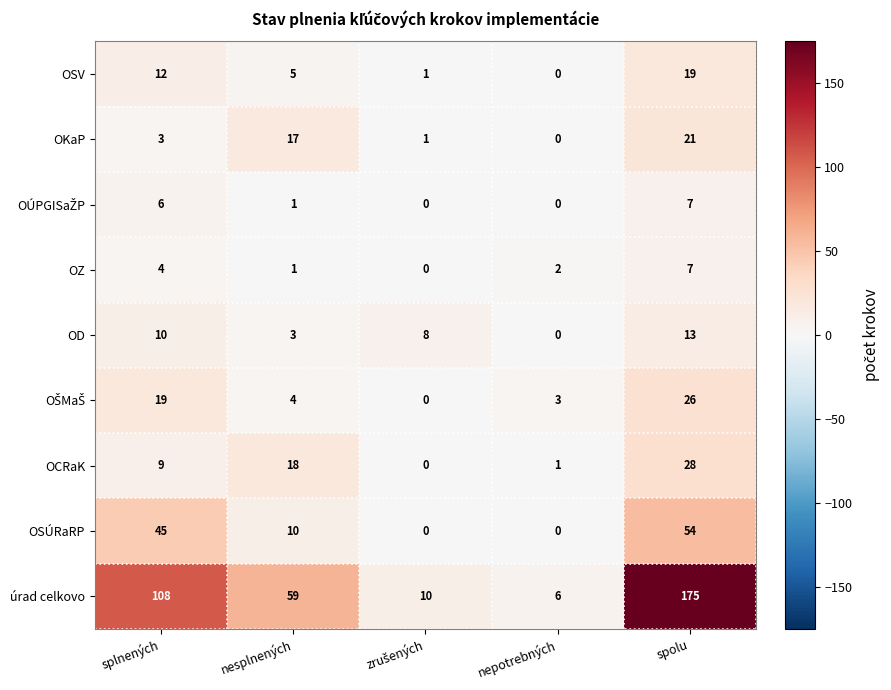

What is the maximum value for OSÚRaRP?

54